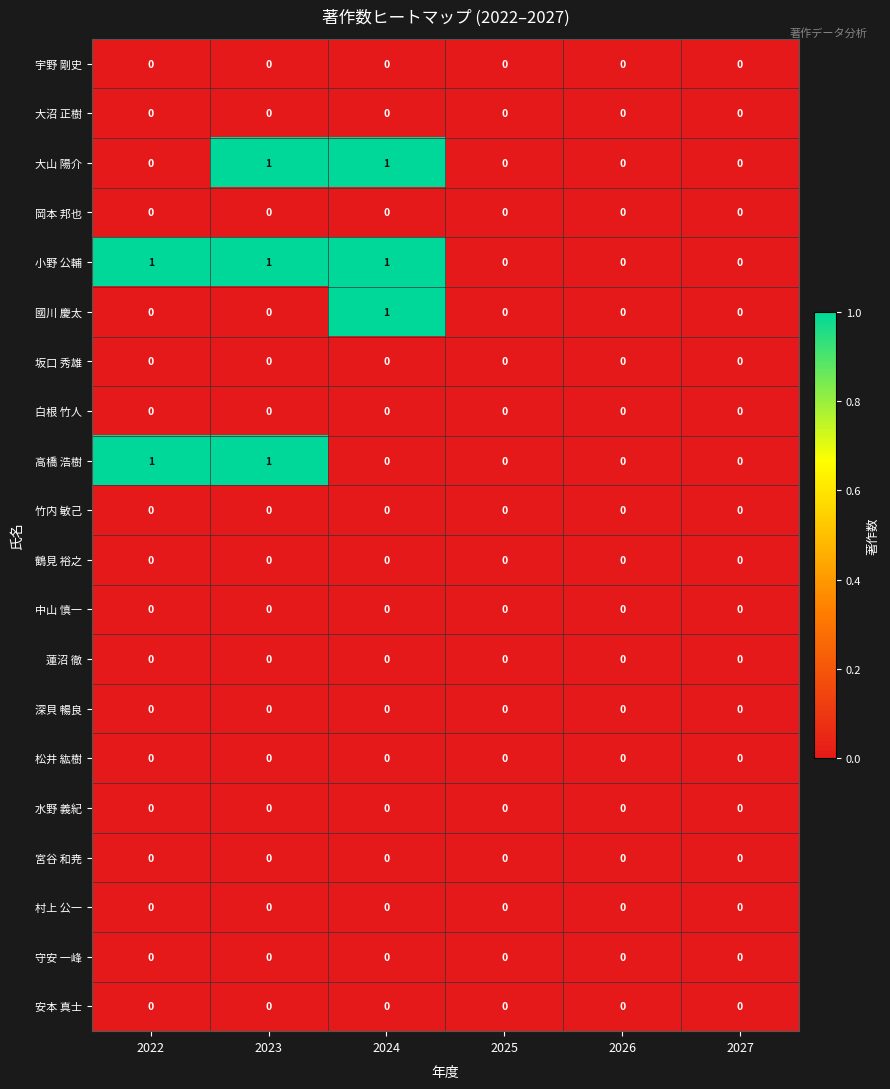

The 大山 陽介 series shows 1 at 2024. True or false?

True